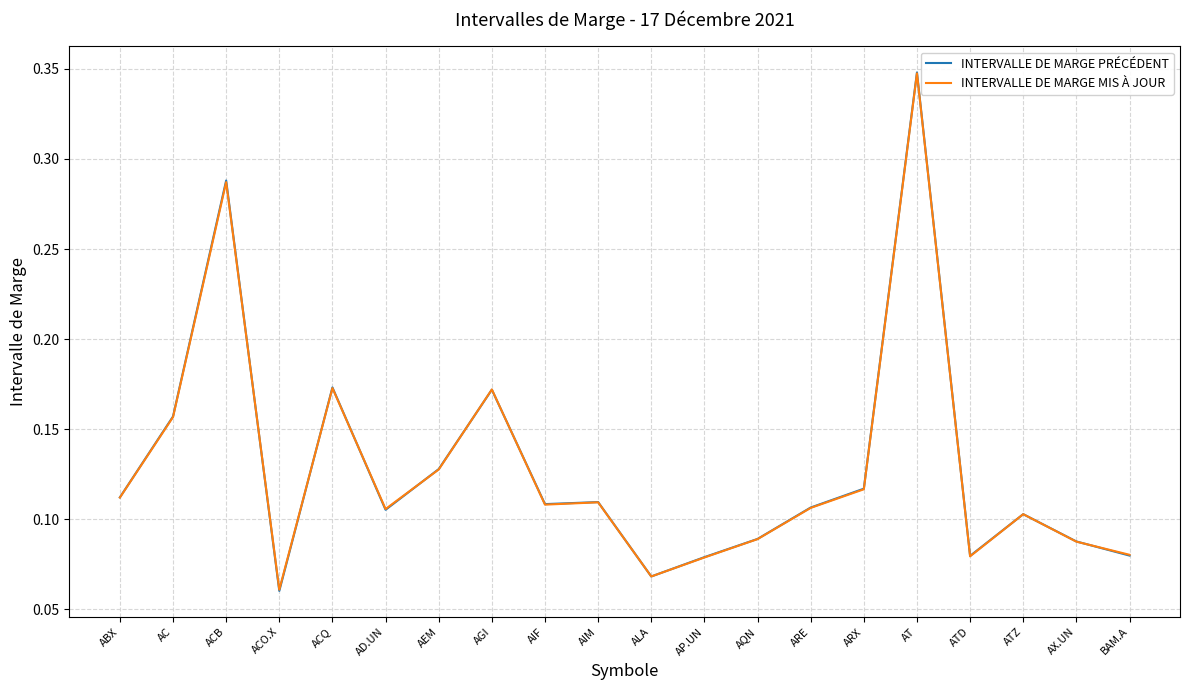

How many lines are shown in the chart?

2